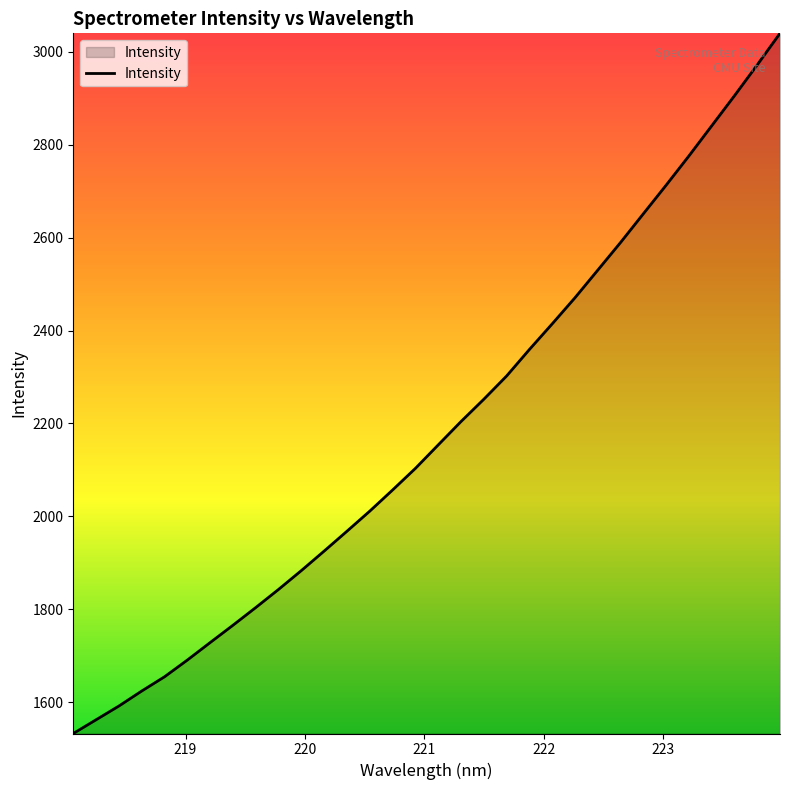

What is the greatest value displayed?

3039.8